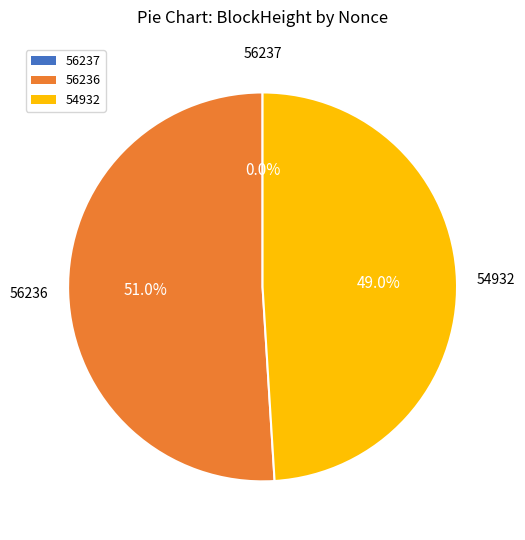

Is there a majority slice in this chart?

Yes